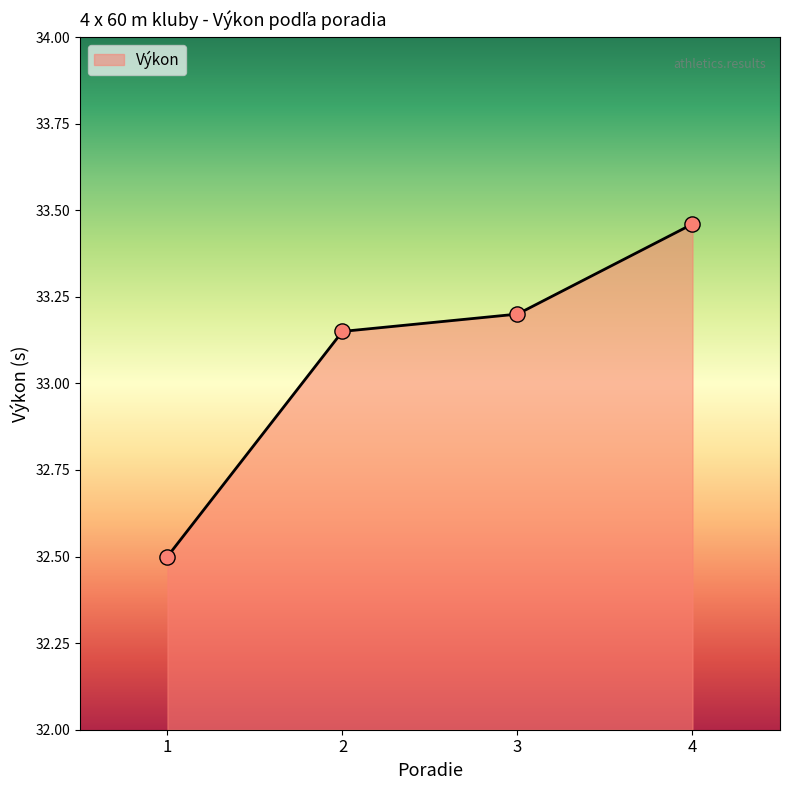

What is the change in value from 2 to 4?

+0.3